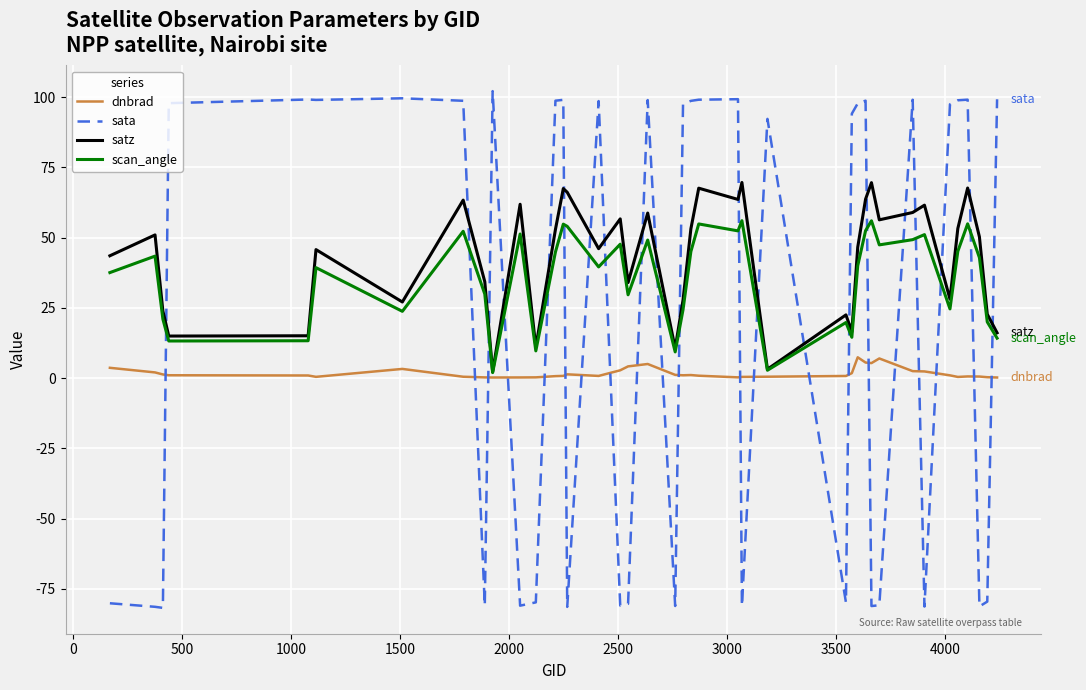

Which series has the largest range (max minus min)?

sata